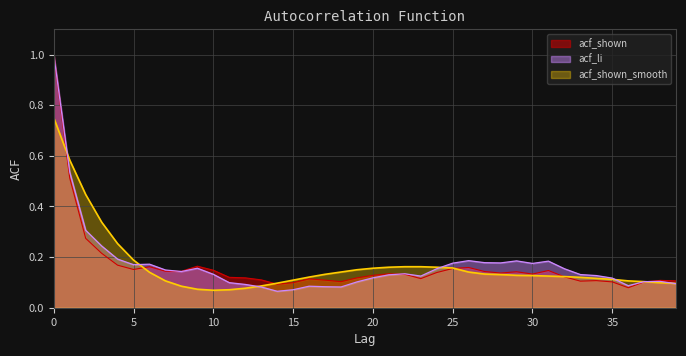

After their last crossing, which series has the higher values: acf_li or acf_shown?

acf_shown